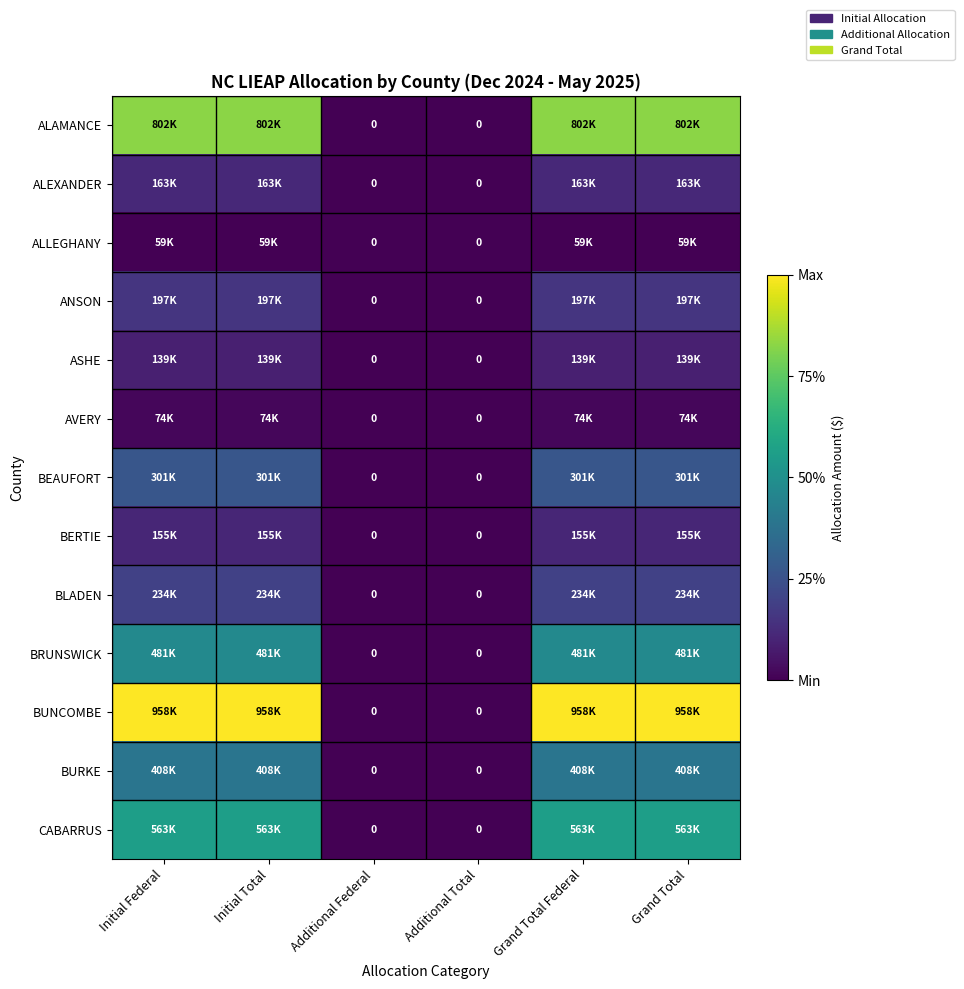

True or false: BERTIE has a value of 0.0 at Additional Federal.

True